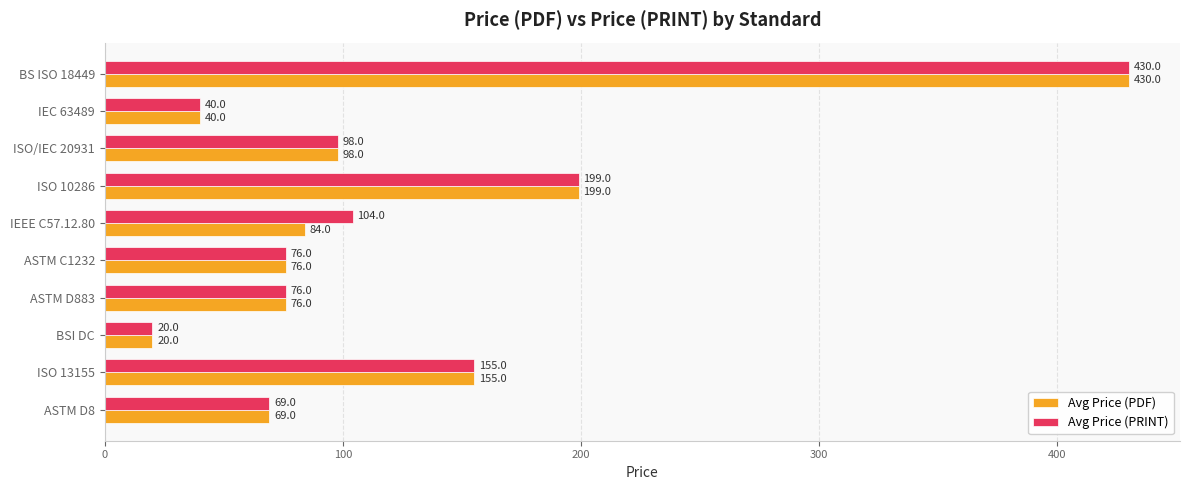

Between IEEE C57.12.80 and BS ISO 18449, which series saw the biggest shift?

Avg Price (PDF)